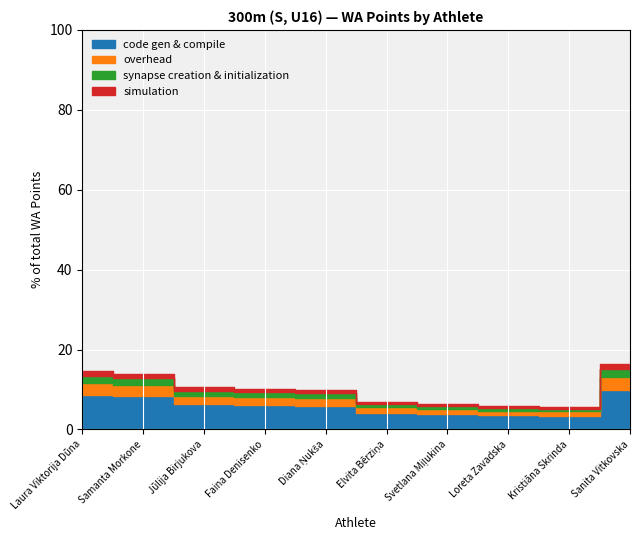

What position from the left is Jūlija Birjukova?

3